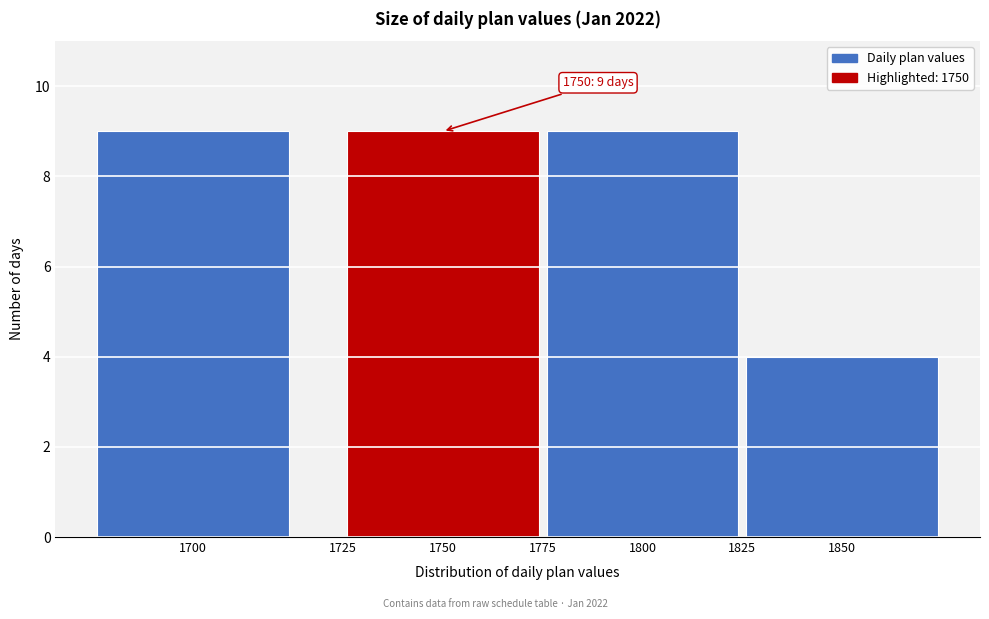

Reading left to right, transcribe all the data shown in this chart.

1700=9	1725=0	1750=9	1775=0	1800=9	1825=0	1850=4